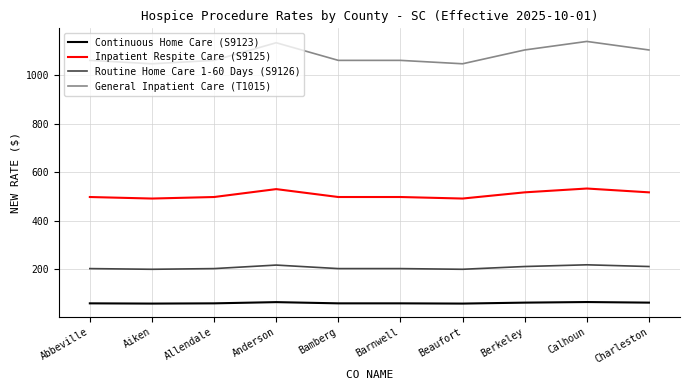

At Calhoun, list the series in order from largest to smallest.

General Inpatient Care (T1015), Inpatient Respite Care (S9125), Routine Home Care 1-60 Days (S9126), Continuous Home Care (S9123)